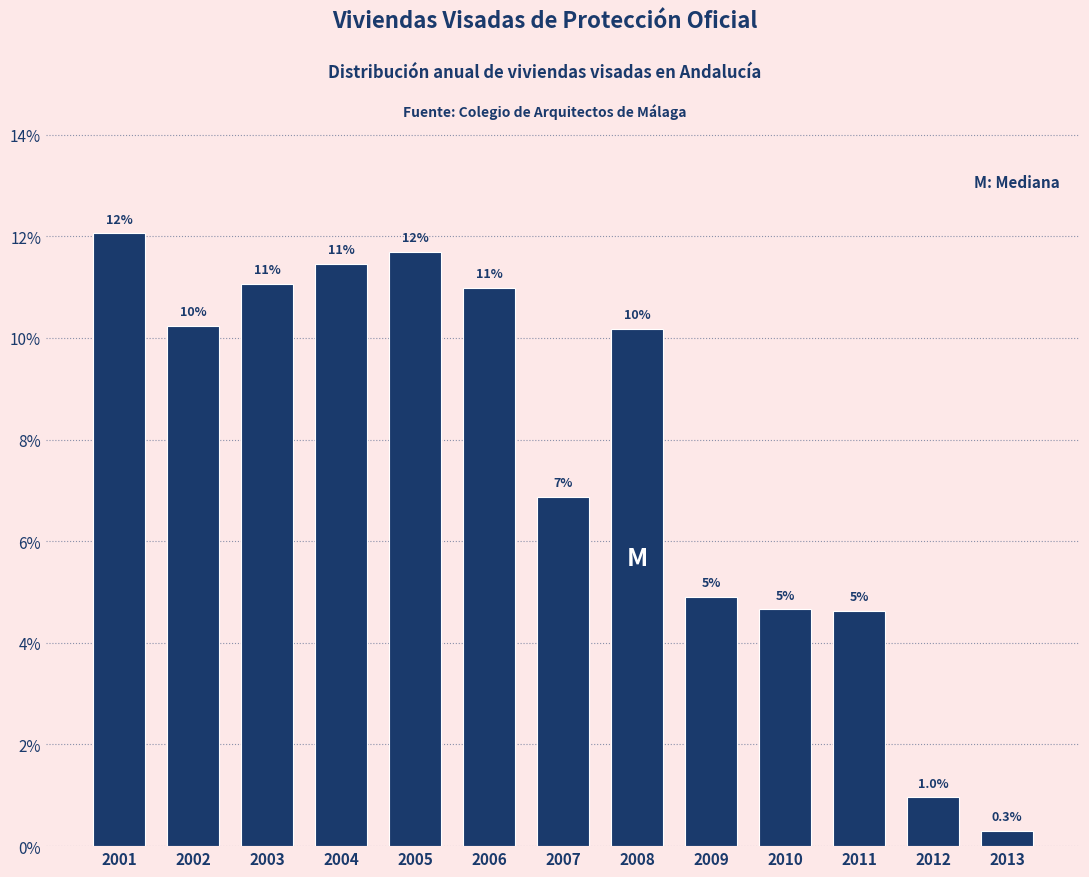

True or false: the data shows 3.6 at 2004.

False